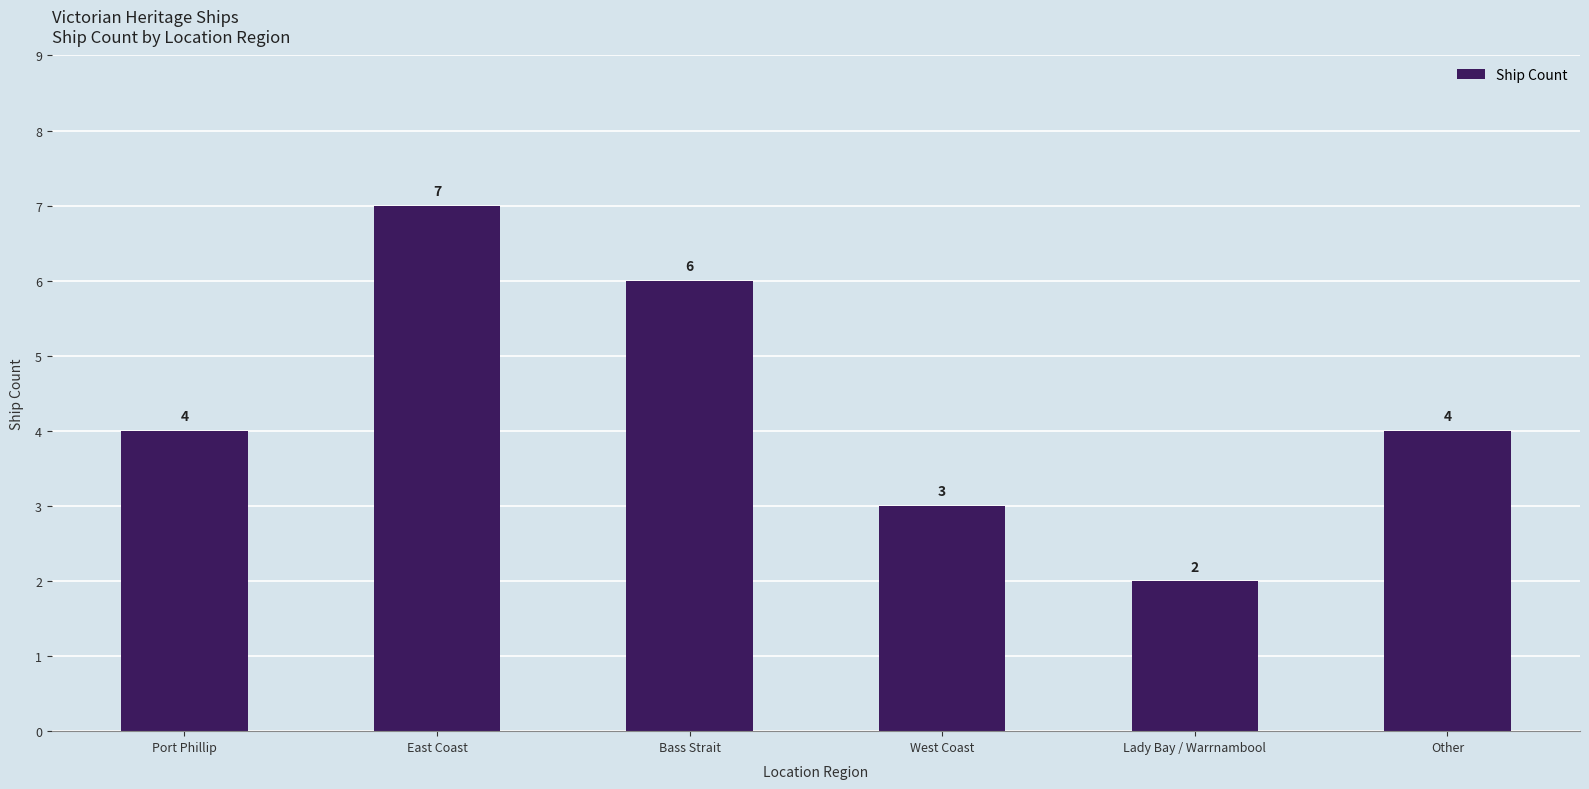

Count the number of categories in the chart.

6